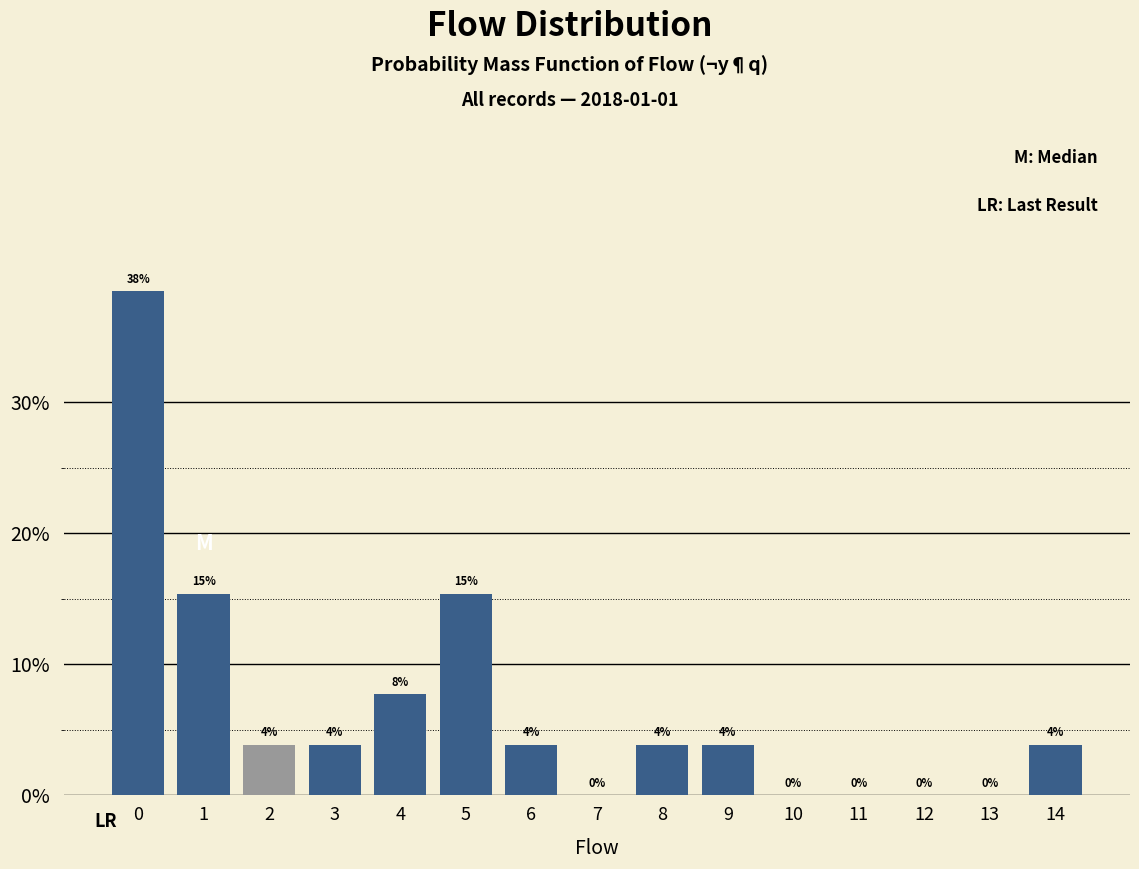

Are the bars horizontal?

No